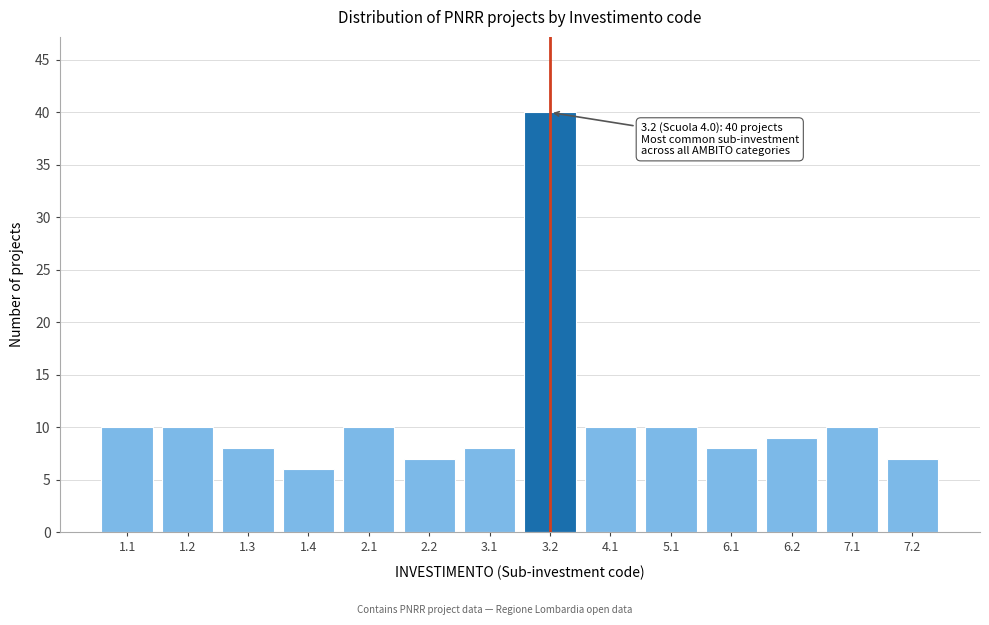

Reading left to right, list all the values displayed in this chart.

10	10	8	6	10	7	8	40	10	10	8	9	10	7